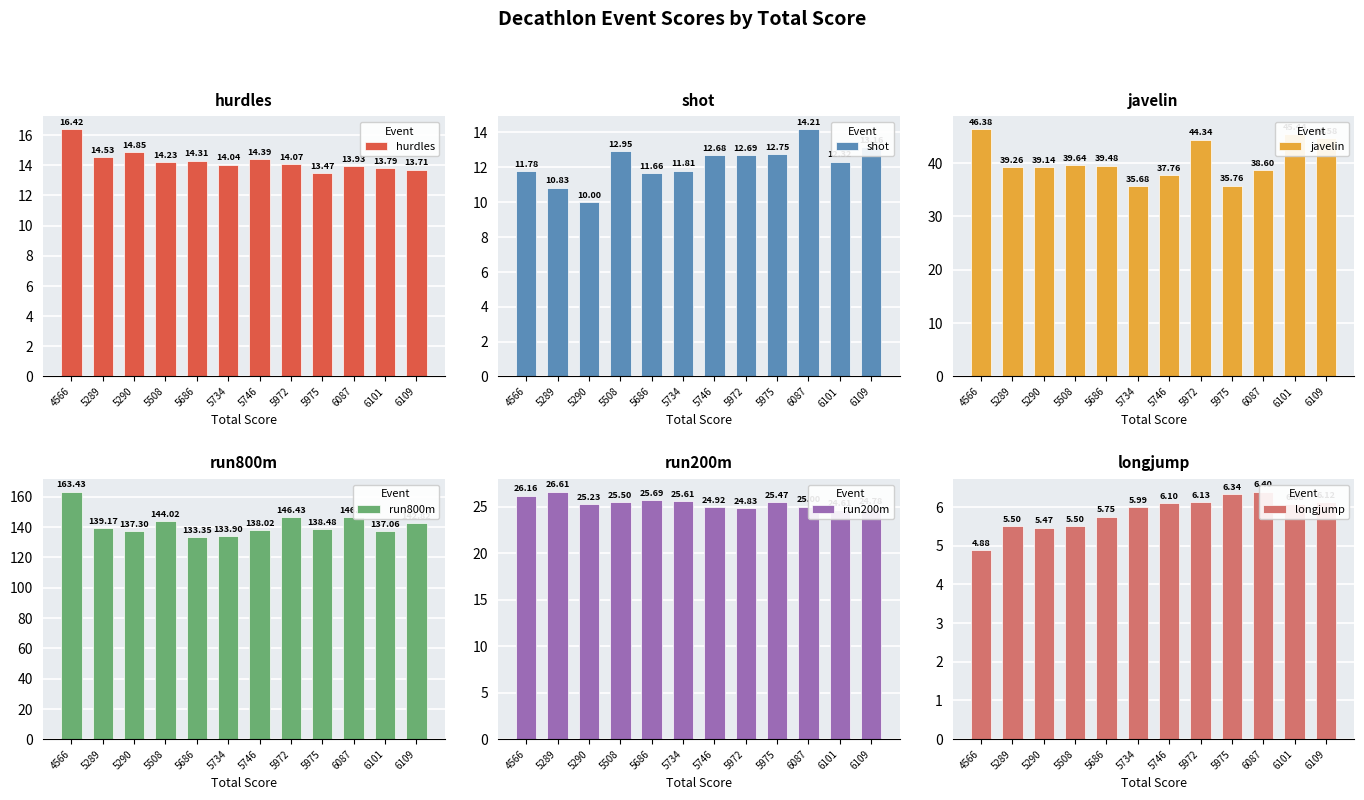

At which category is the sum across all series the highest?

4566